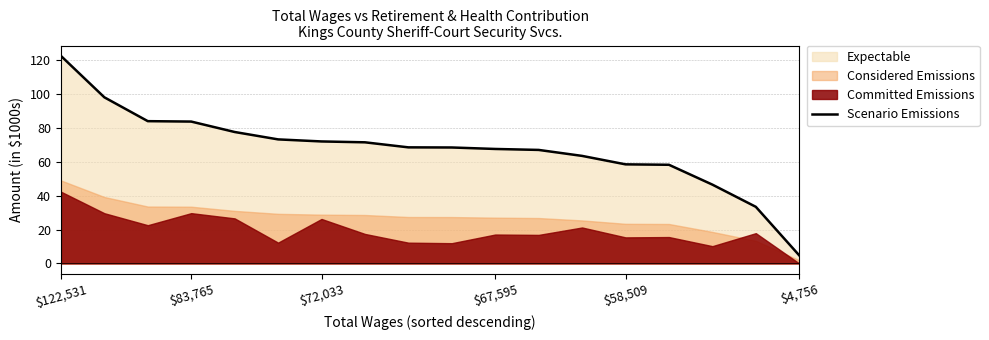

What is the average value?

67.7